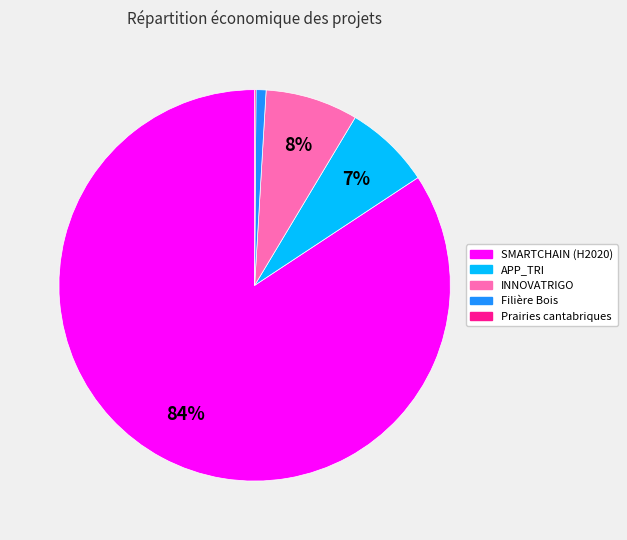

What is the largest slice in the pie chart?

SMARTCHAIN (H2020)